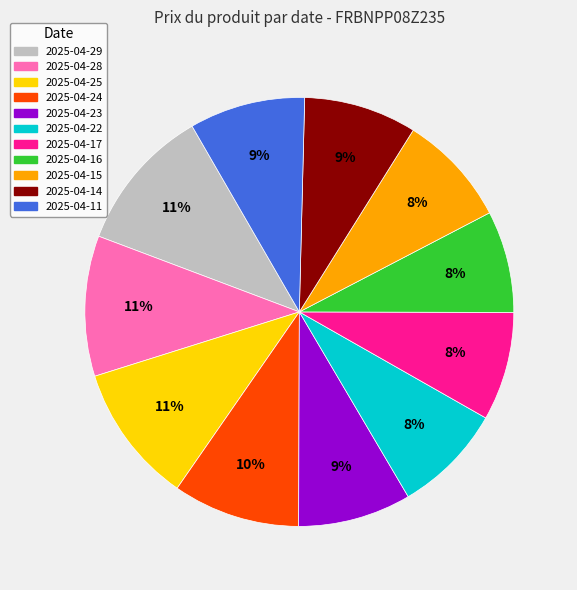

Approximately how many times larger is the value at 2025-04-14 compared to 2025-04-29?

0.8